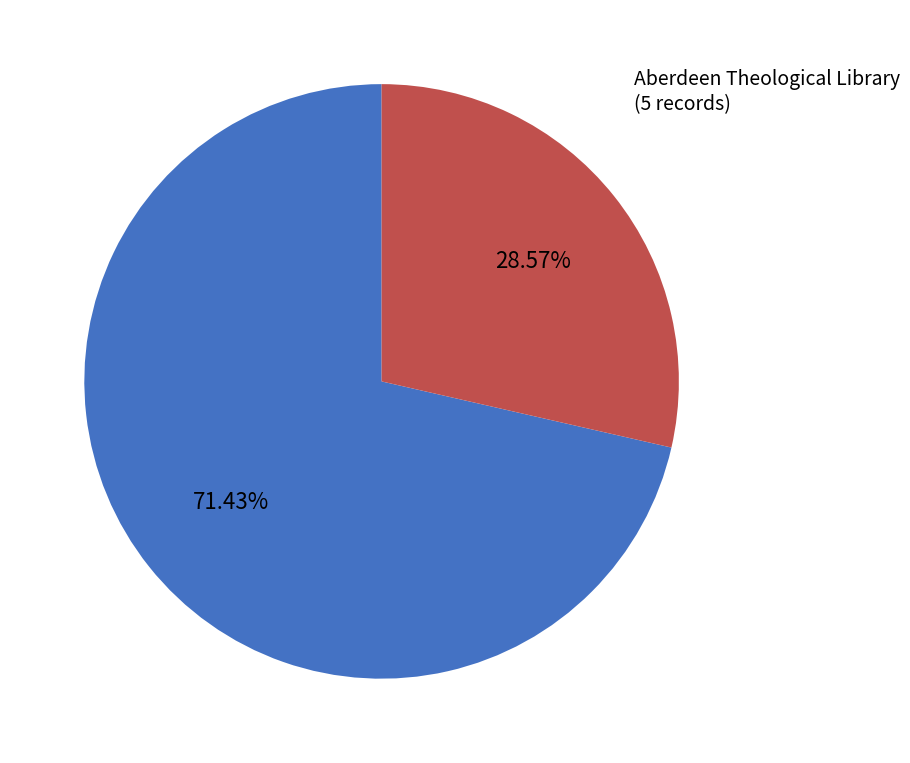

Which slice is the smallest?

Advocates Library